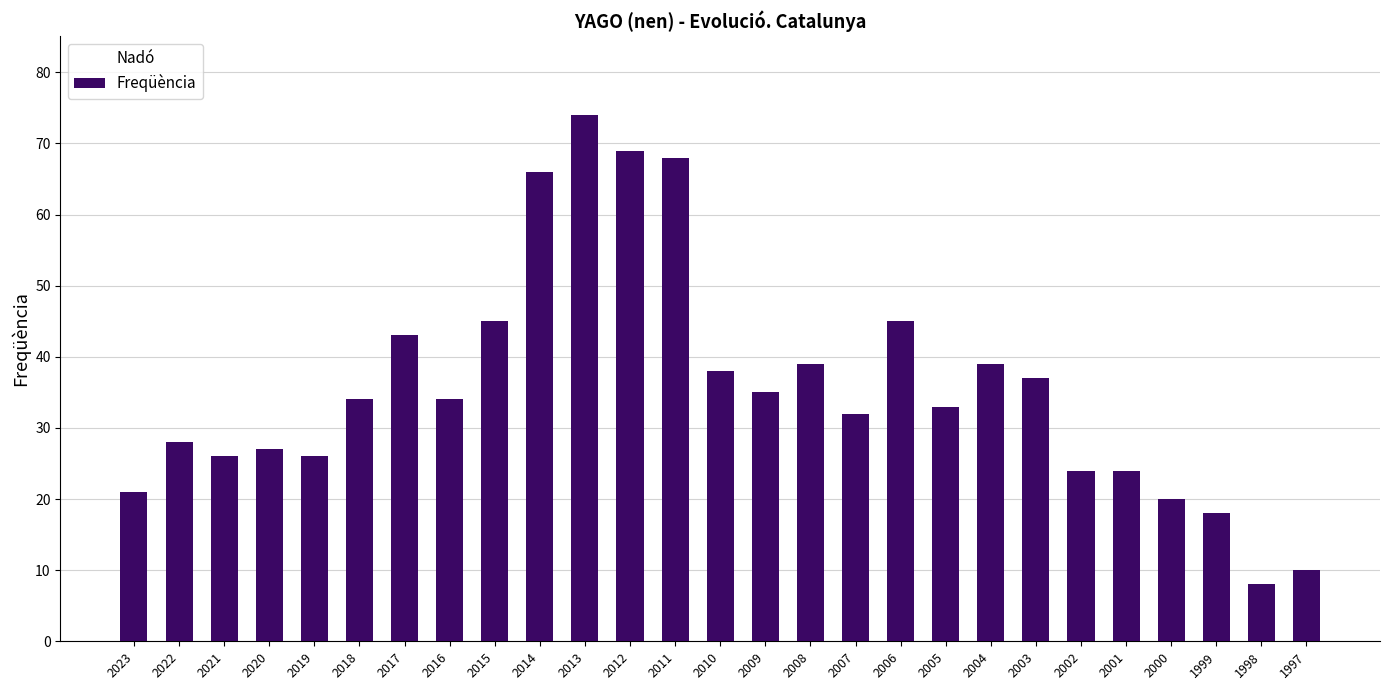

Does the chart contain any negative values?

No